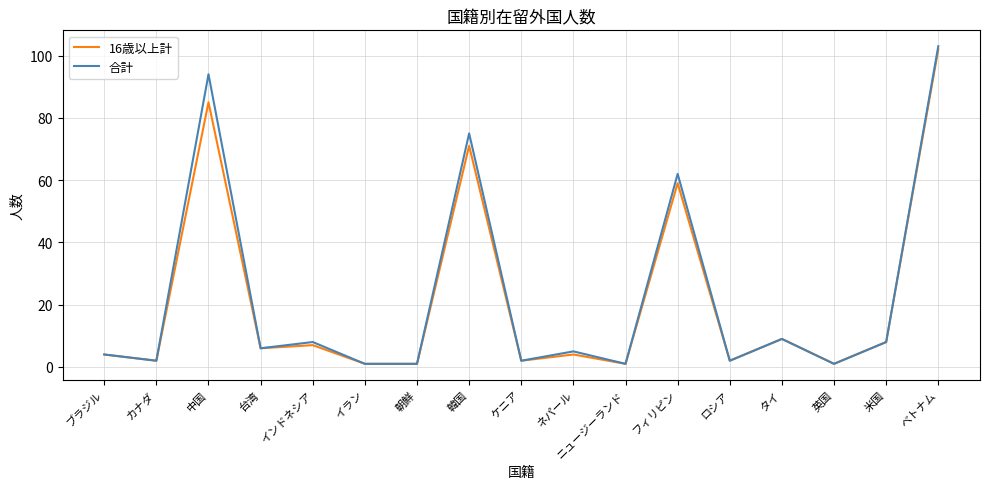

True or false: 16歳以上計 has a value of 27 at 韓国.

False